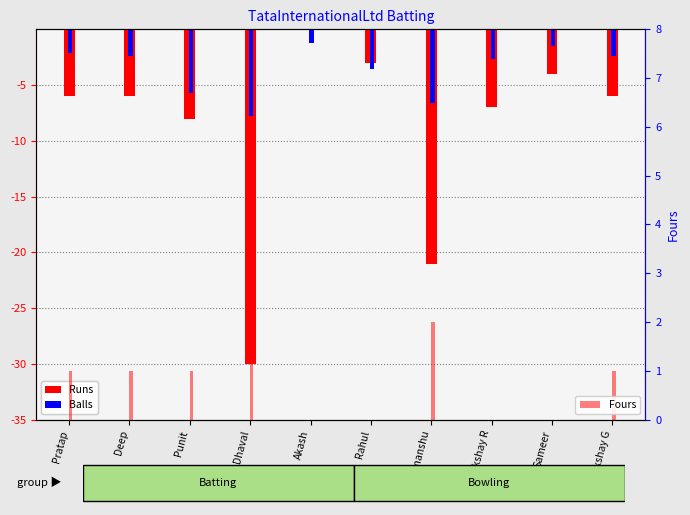

What is the difference between the highest and lowest values at Pratap?

7.0